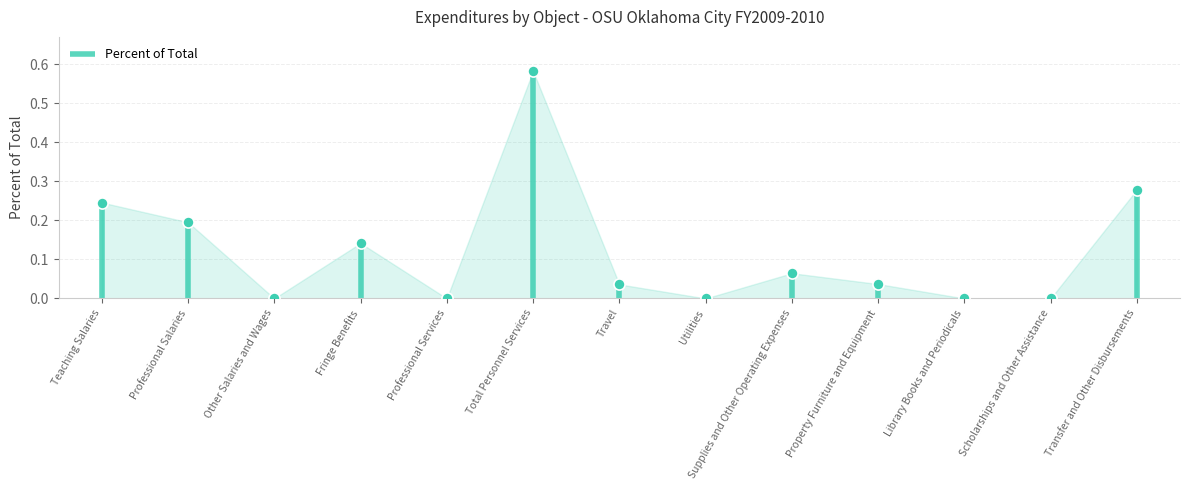

True or false: the data shows 0.1 at Travel.

False